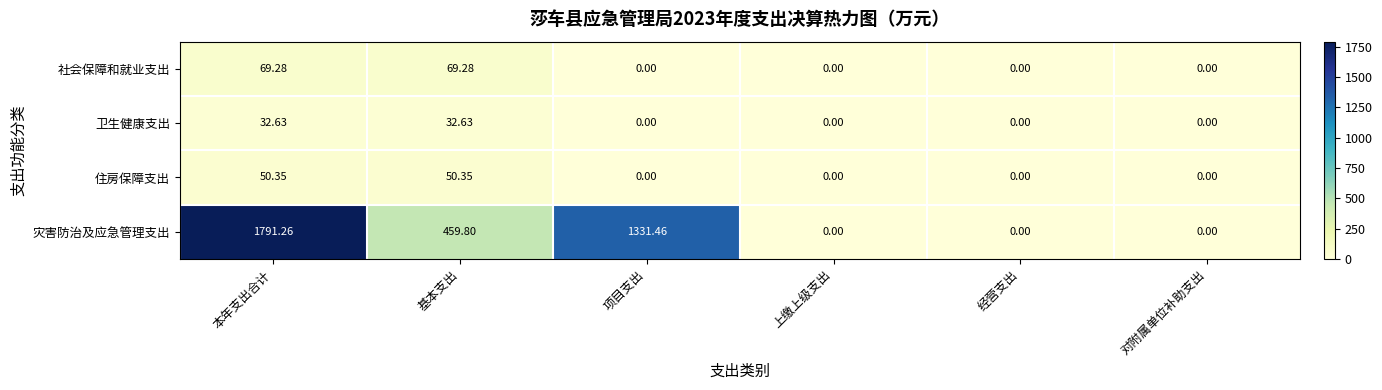

At which label does 灾害防治及应急管理支出 first exceed 459?

本年支出合计